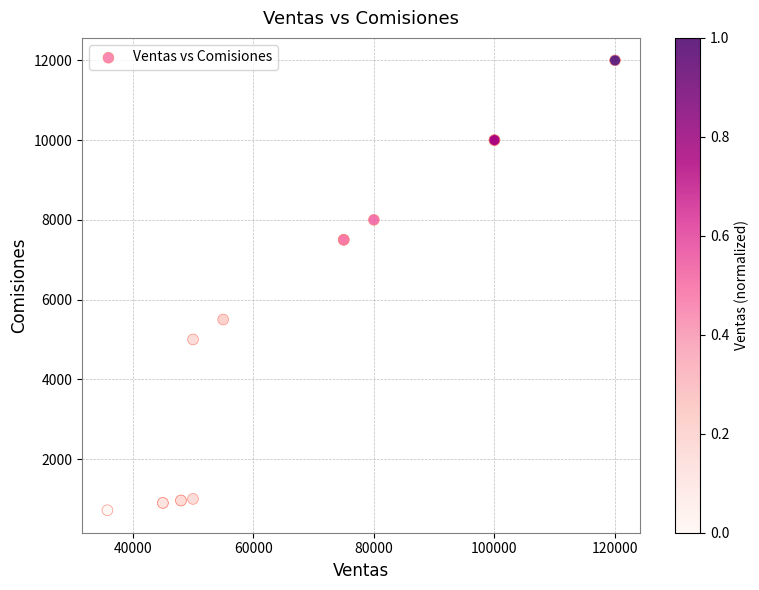

What Y value in the scatter plot is closest to 6358?

5500.0